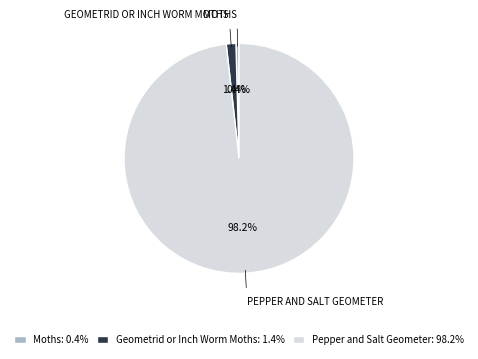

Count the number of slices in the pie.

3